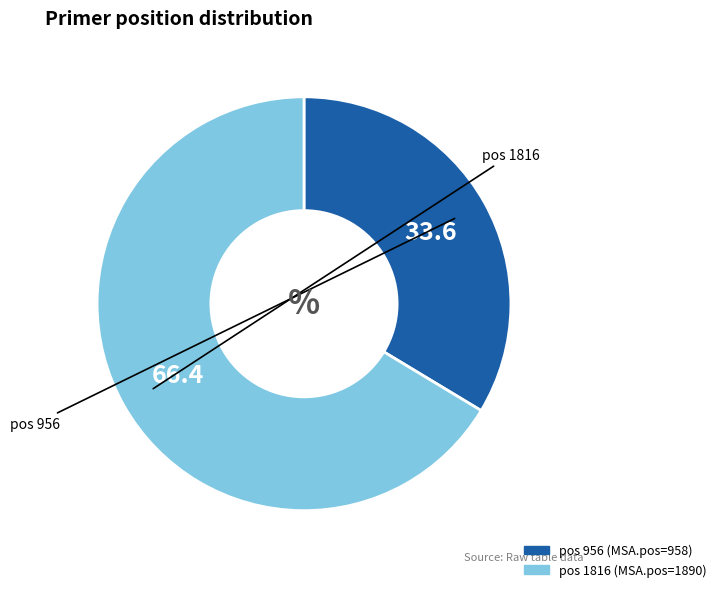

Is there a majority slice in this chart?

Yes